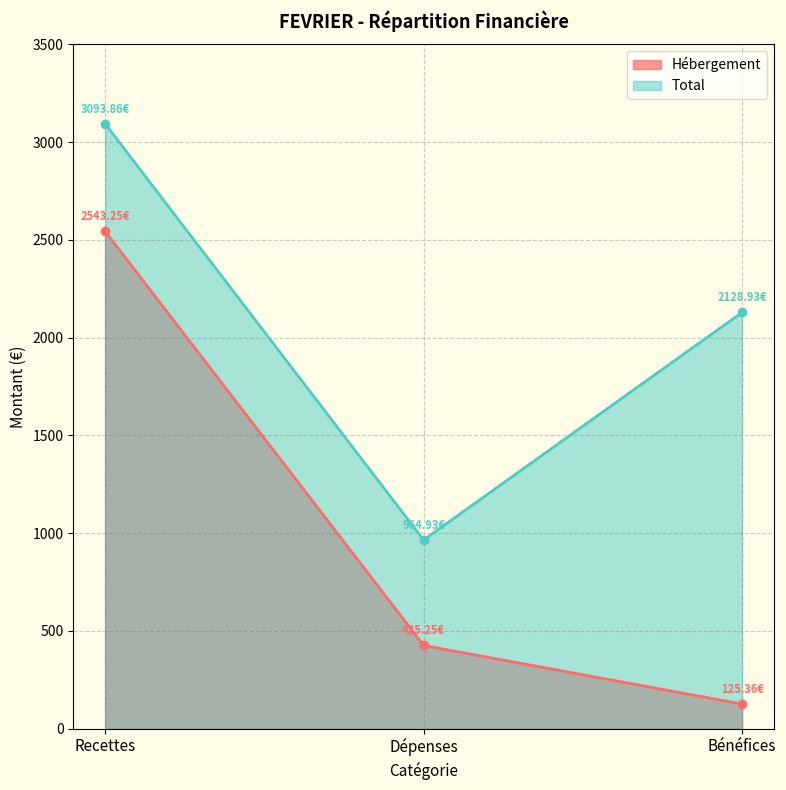

List the series in order of their peak value, highest first.

Total, Hébergement